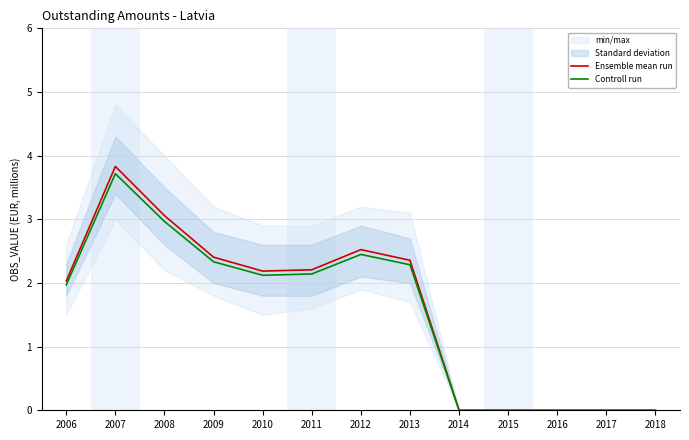

What is the difference between the maximum and minimum values in the Ensemble mean run series?

3.8